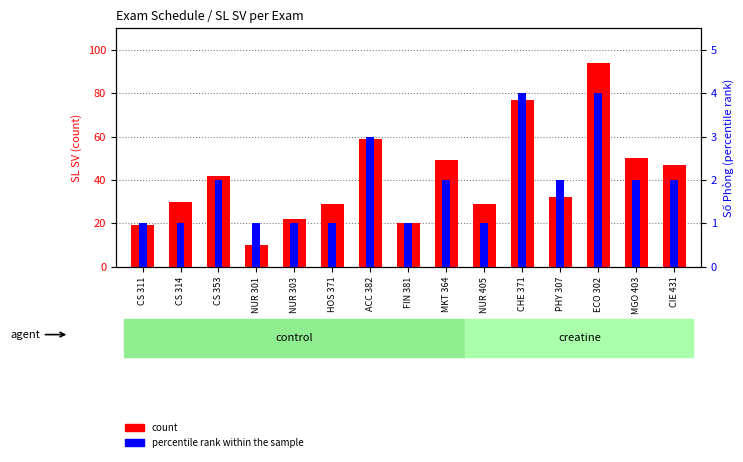

Which series has the widest spread of values?

count